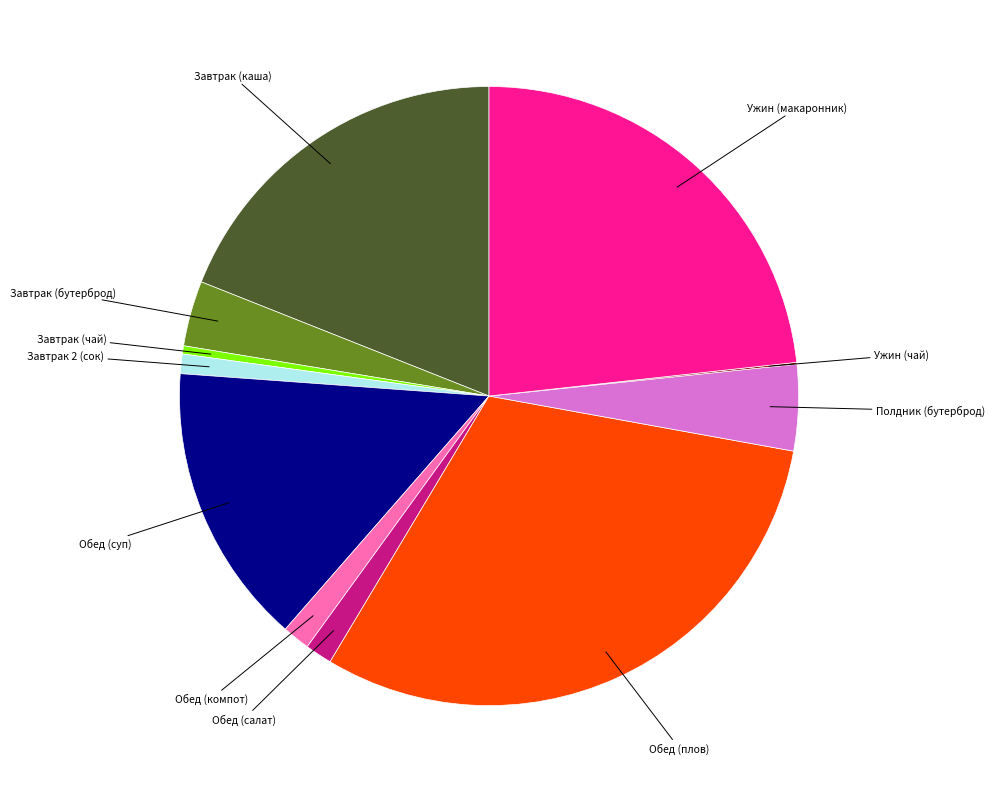

Is there any slice that represents more than half of the pie?

No